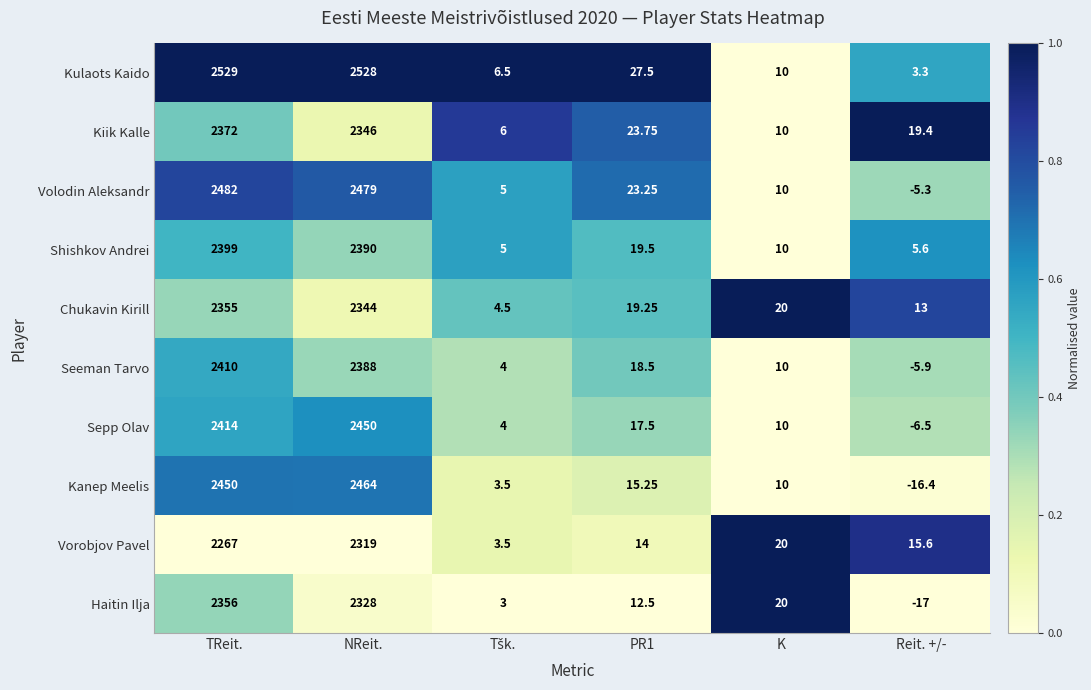

At which category is the sum across all series the highest?

NReit.